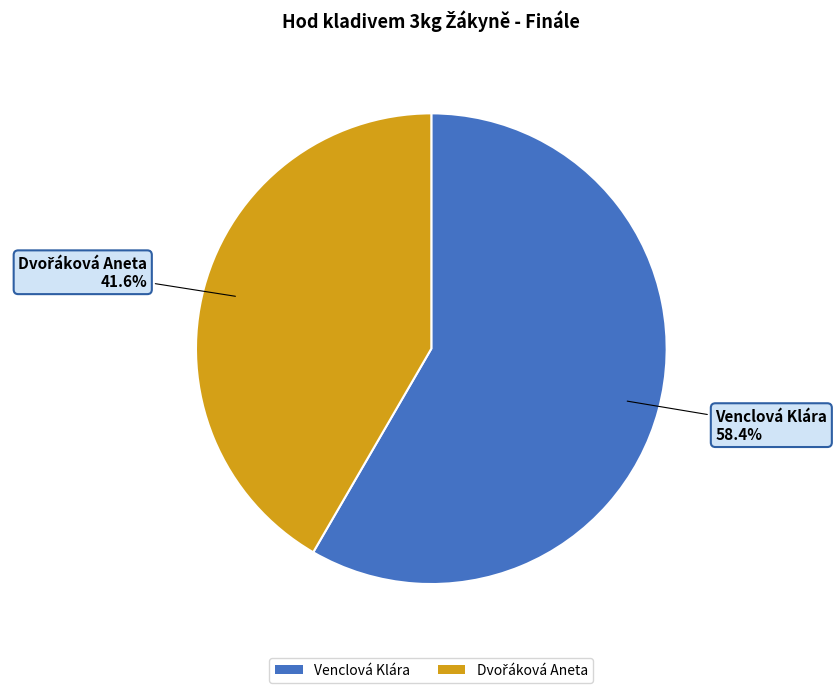

What percentage is the Venclová Klára slice, to the nearest percent?

58%